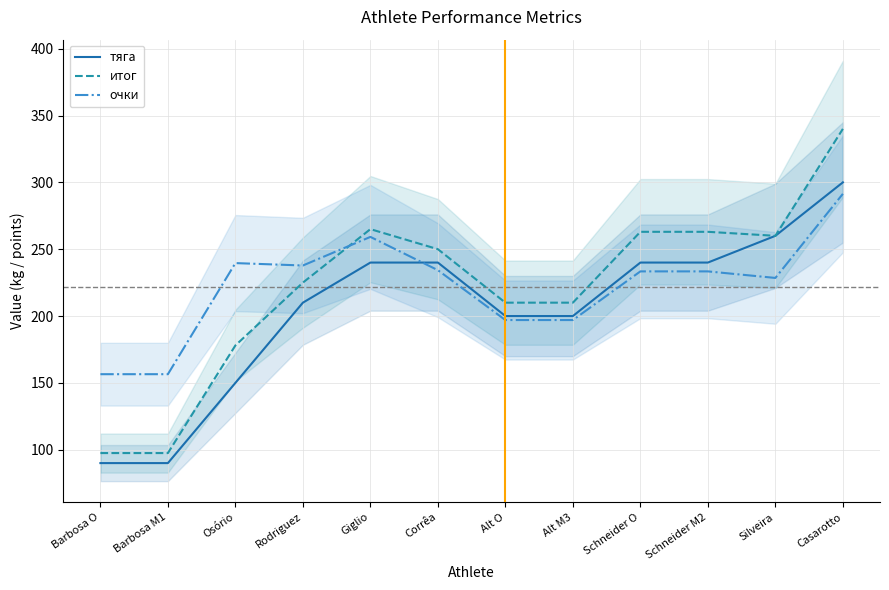

What is the difference between the highest and lowest values at Casarotto?

48.6